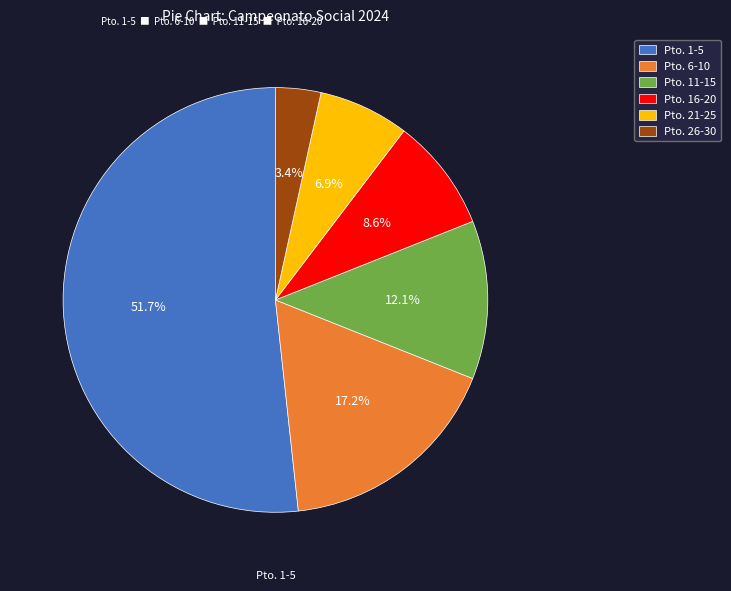

Does Pto. 1-5 represent more than half of the total?

Yes